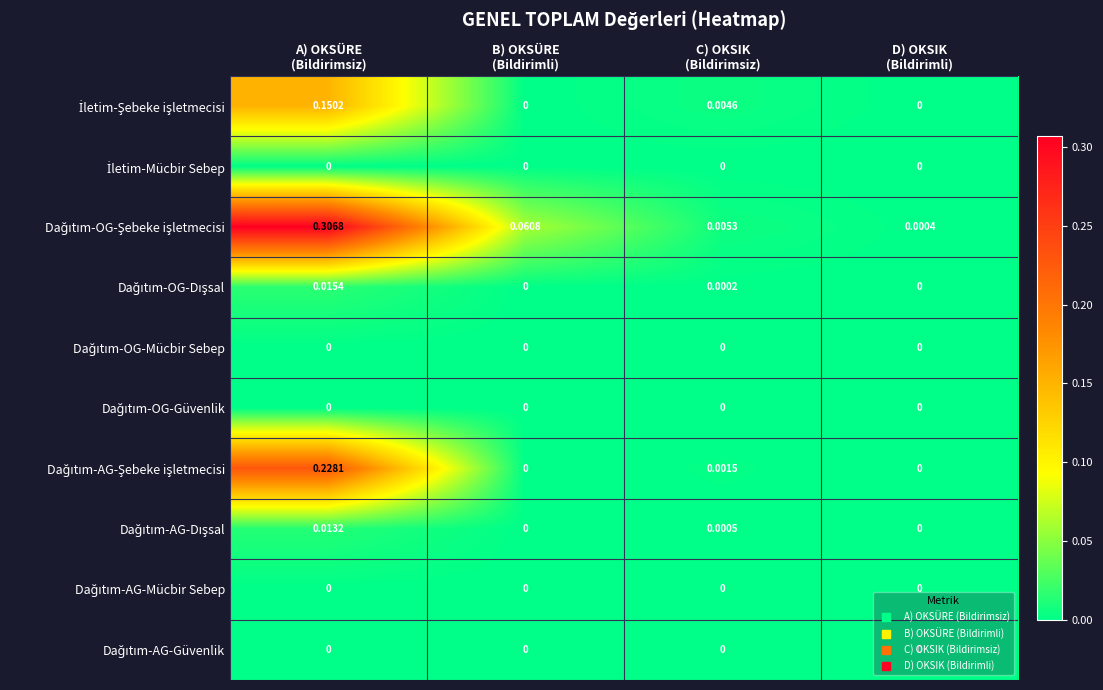

Count the number of categories in the chart.

4